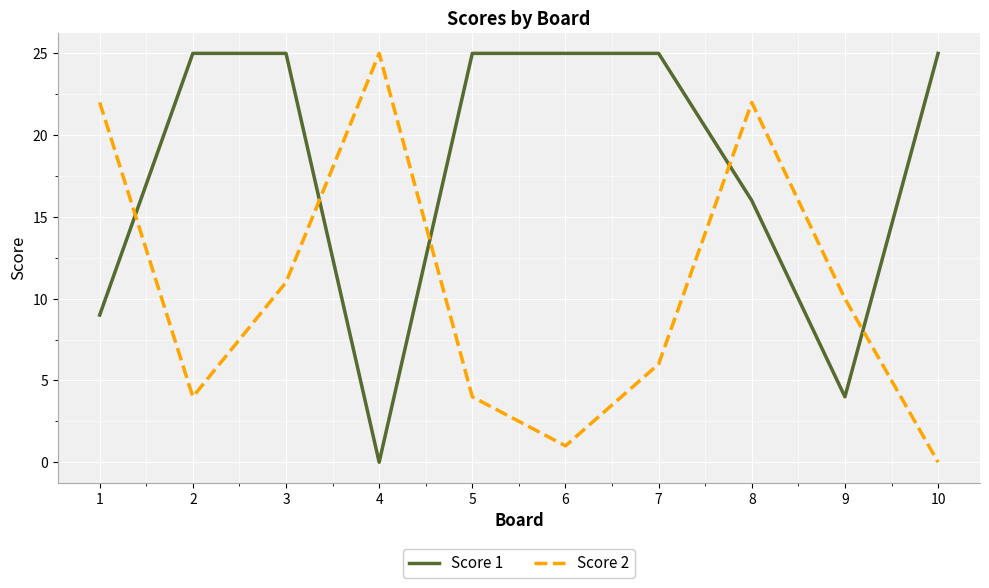

How many times do Score 1 and Score 2 cross each other?

5